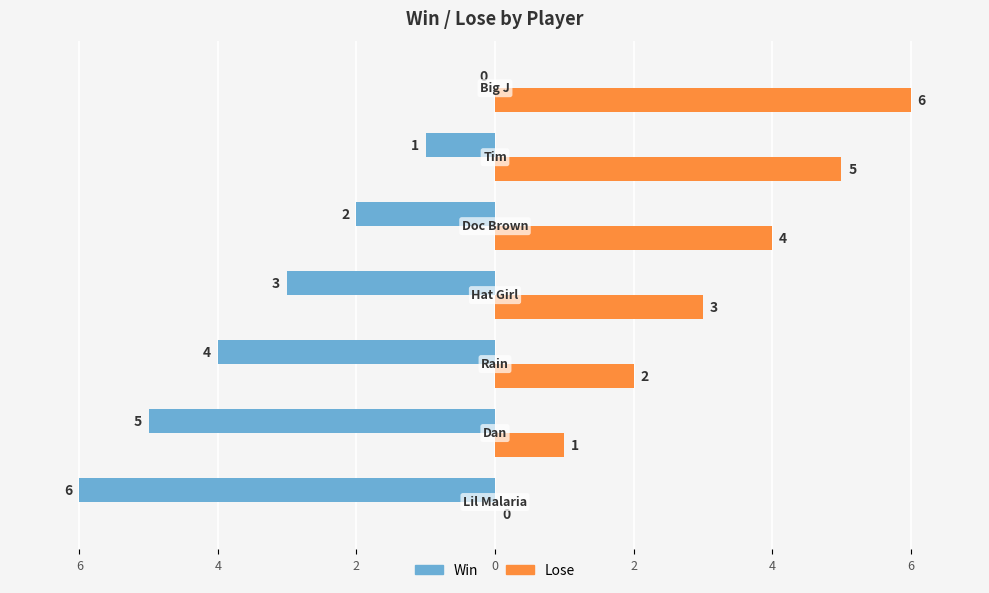

What are all the series names shown in the legend?

Win, Lose